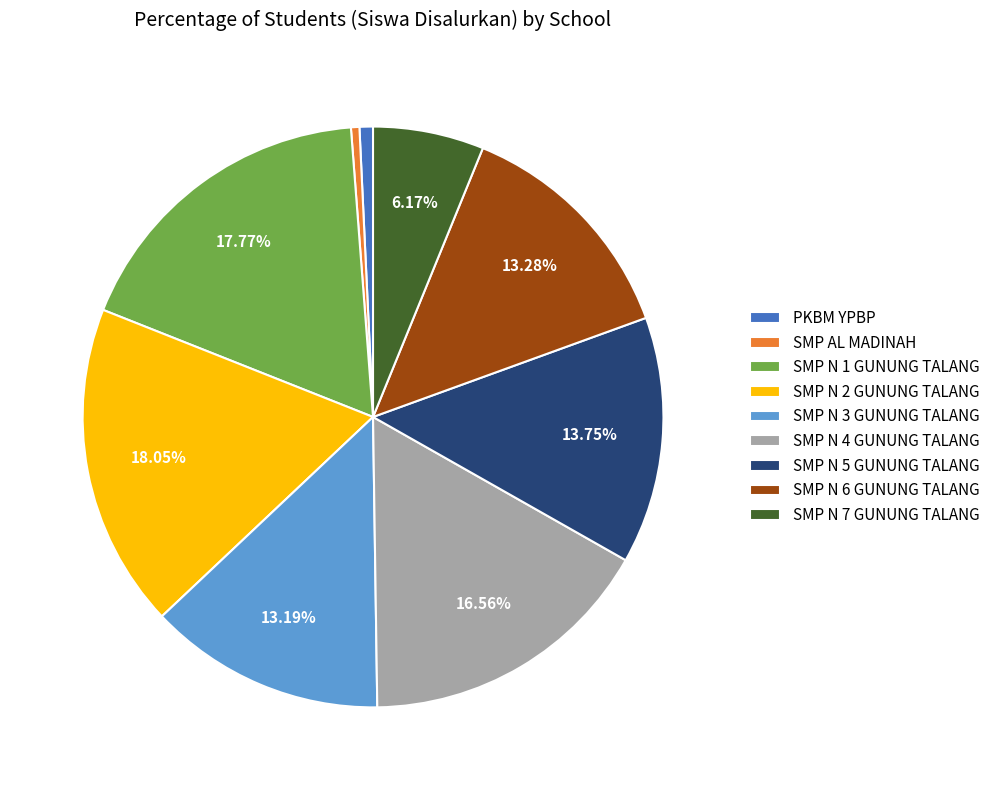

How many segments does this pie chart have?

9